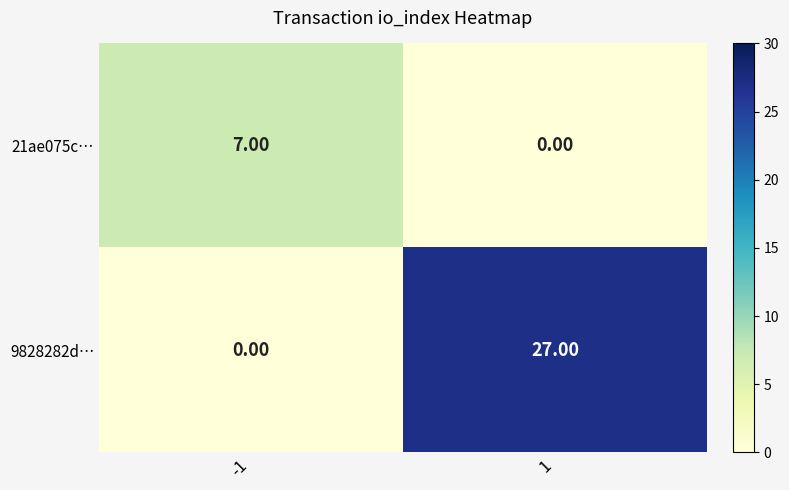

Which series has the largest total across all categories?

9828282d…